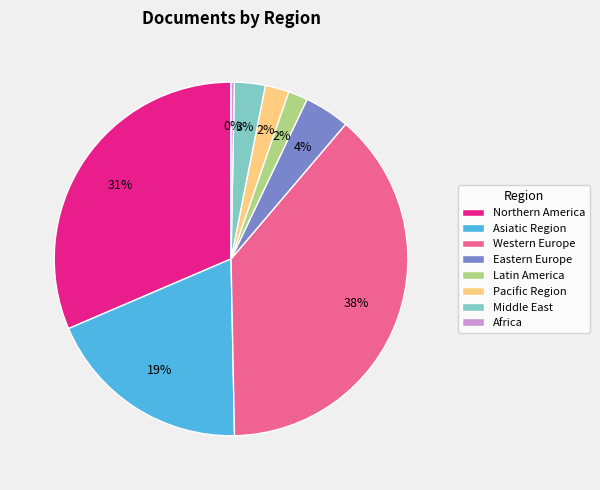

Does any single category account for the majority?

No